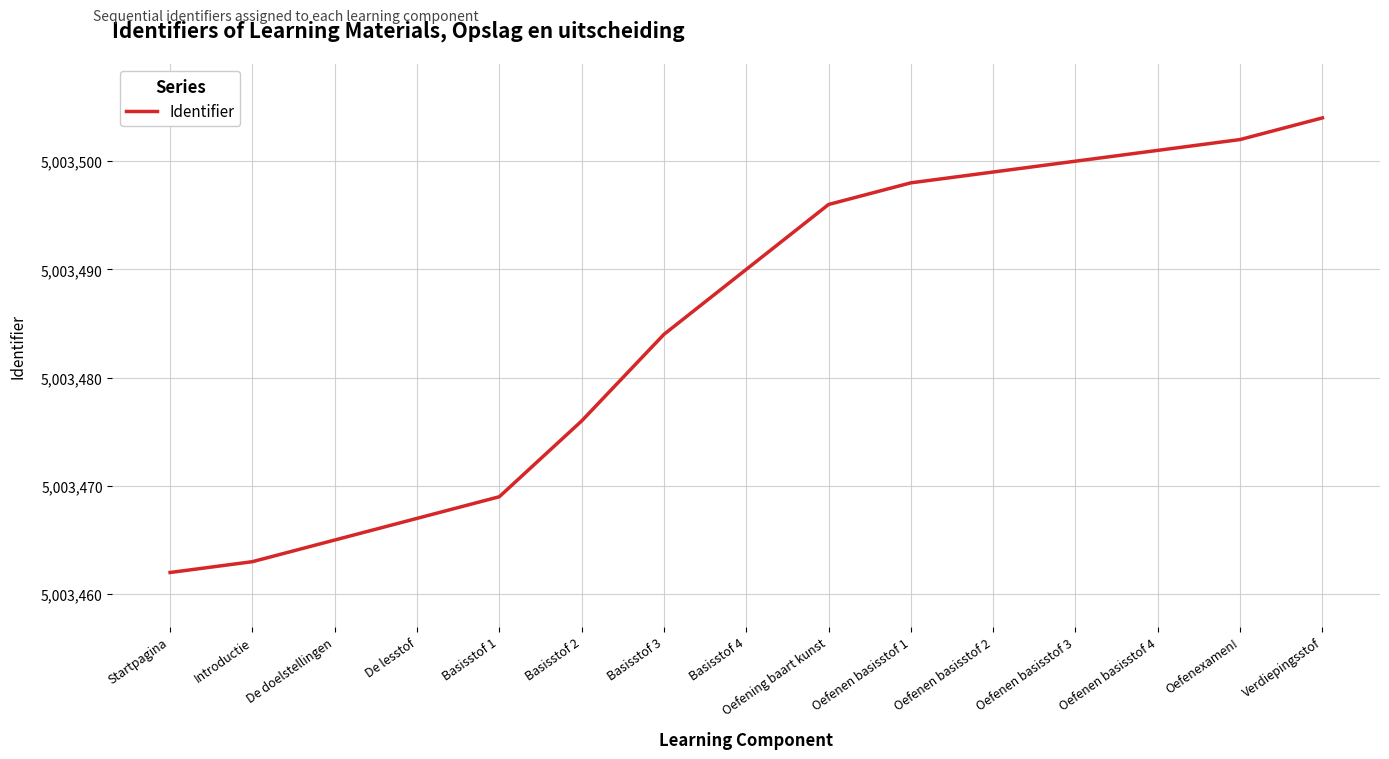

Is this an area chart (filled region under the line)?

No